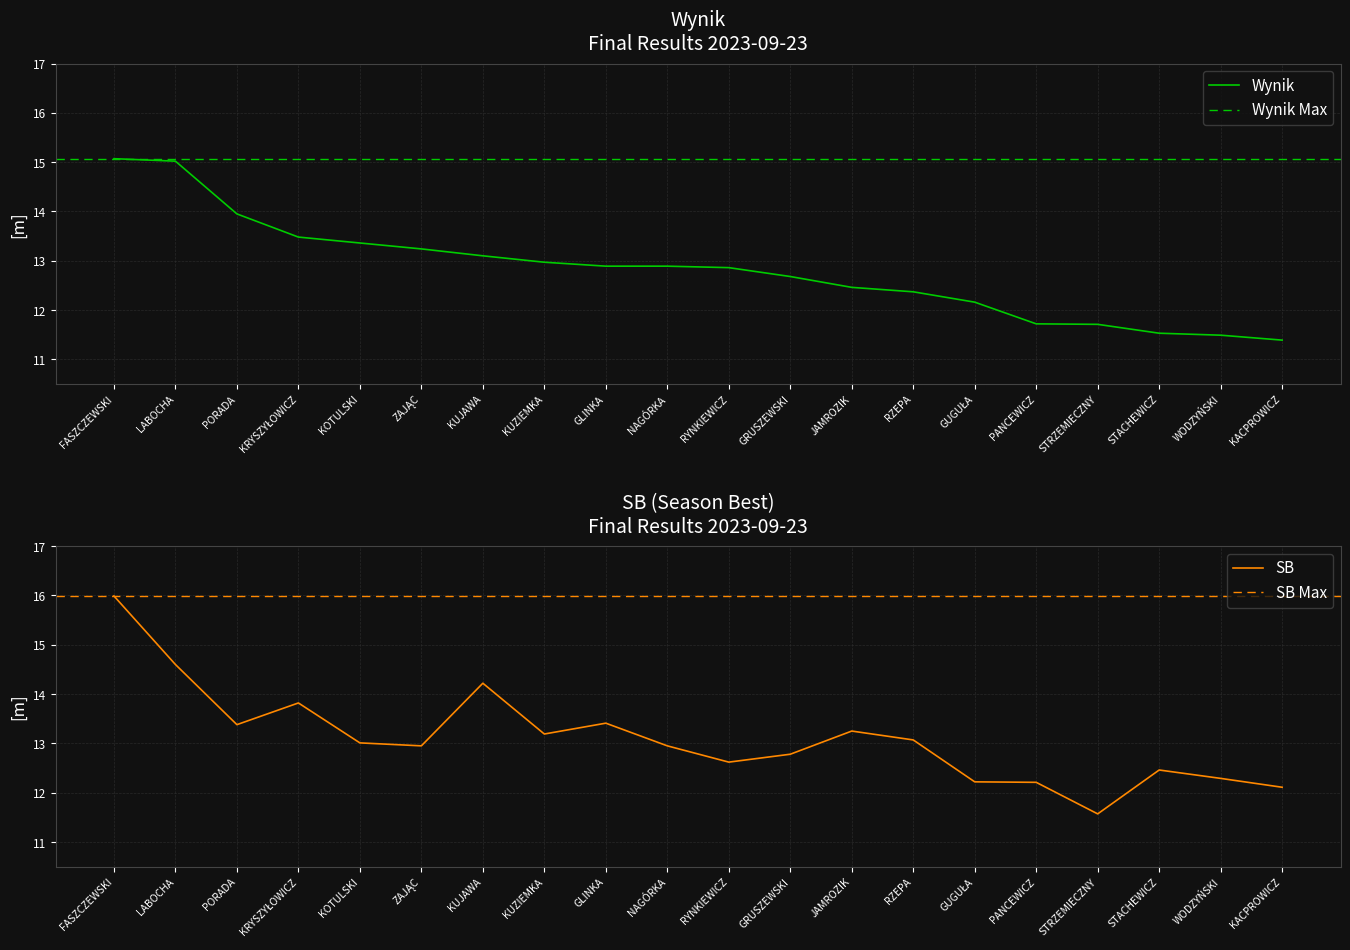

What is the label of the 19th point from the right?

LABOCHA